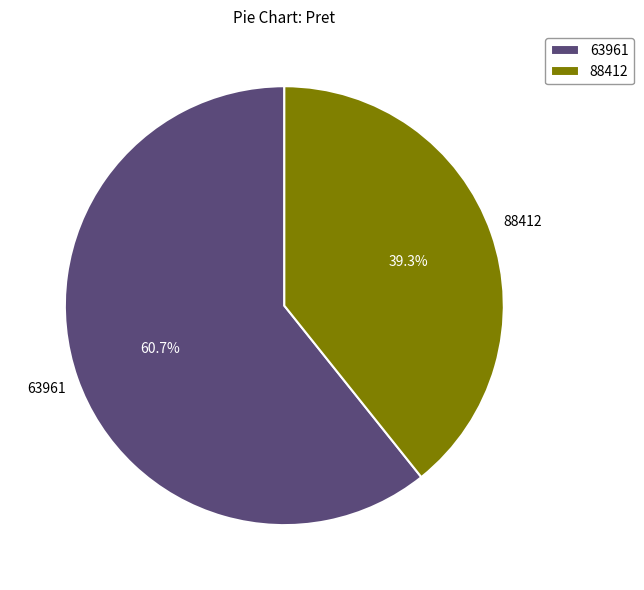

What is the majority slice?

63961